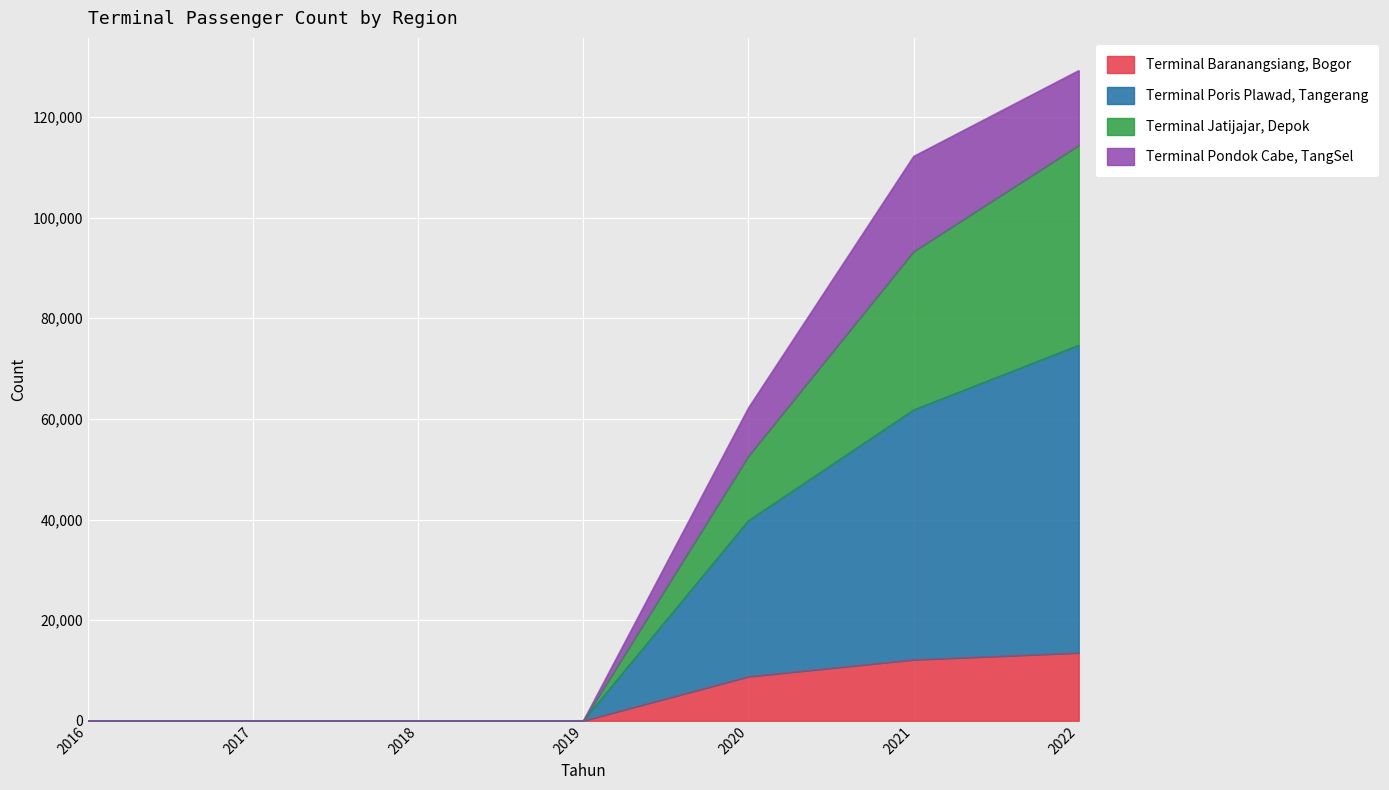

At which category is the sum across all series the highest?

2022